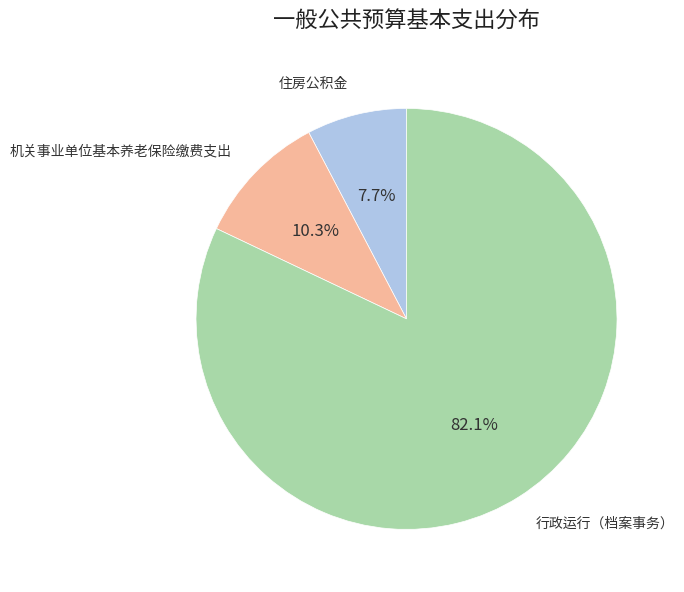

What percentage is the 行政运行（档案事务） slice, to the nearest percent?

82%